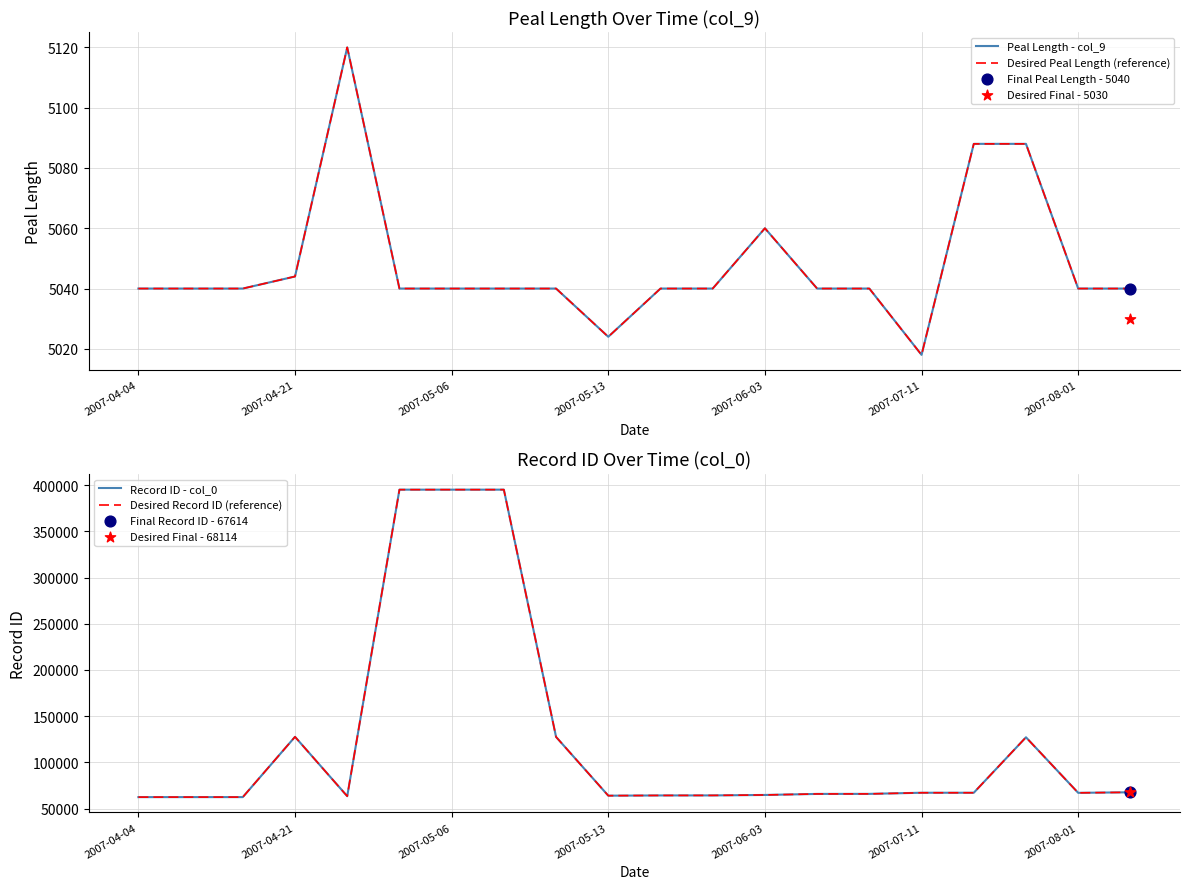

Which series has the largest Y range (max minus min)?

Record ID - col_0